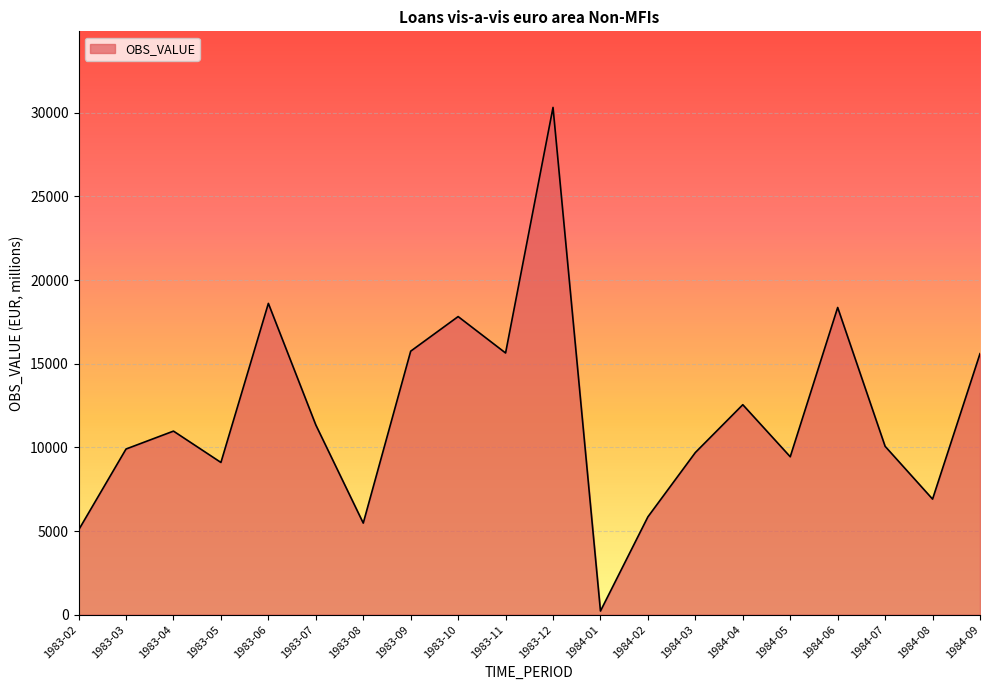

Which category has the highest value across all series?

1983-12